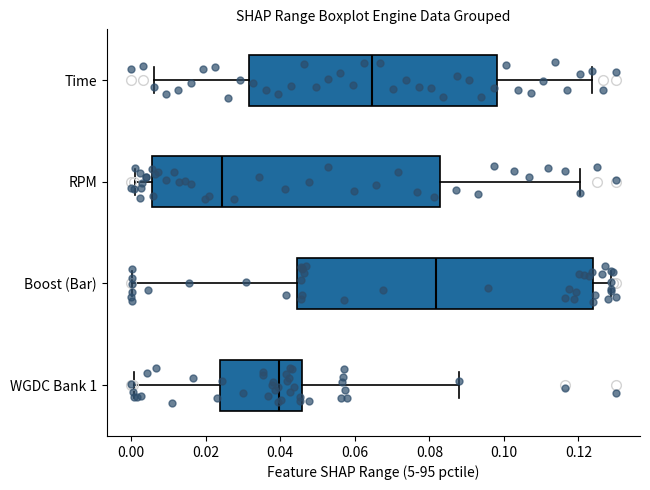

Where does the right whisker of the box for WGDC Bank 1 end on the x-axis? The values are not printed on the chart, so give them approximately, as read against the axis.

0.088